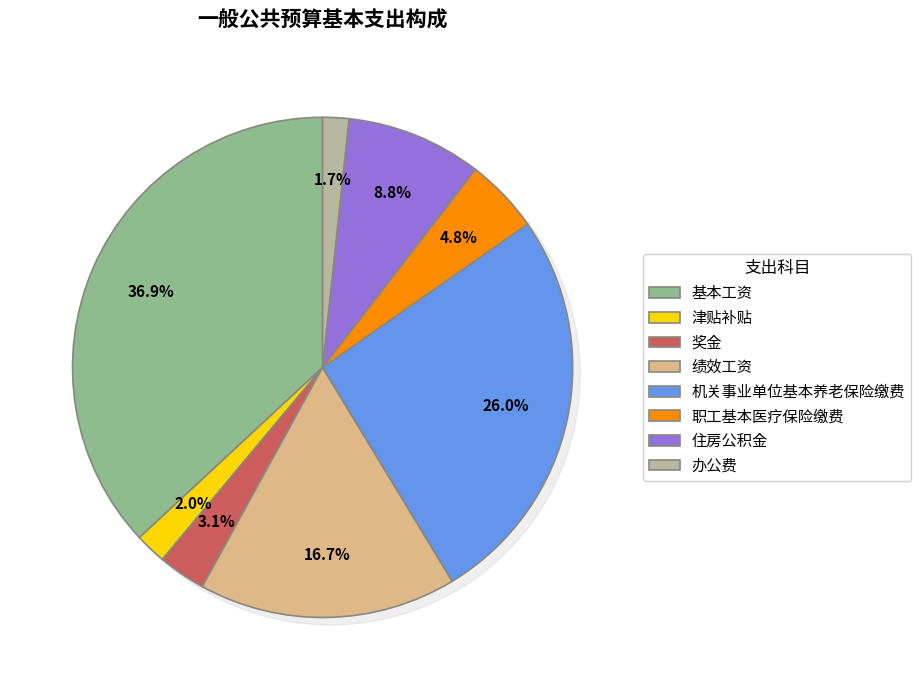

To the nearest percent, what percentage of the pie is 基本工资?

37%